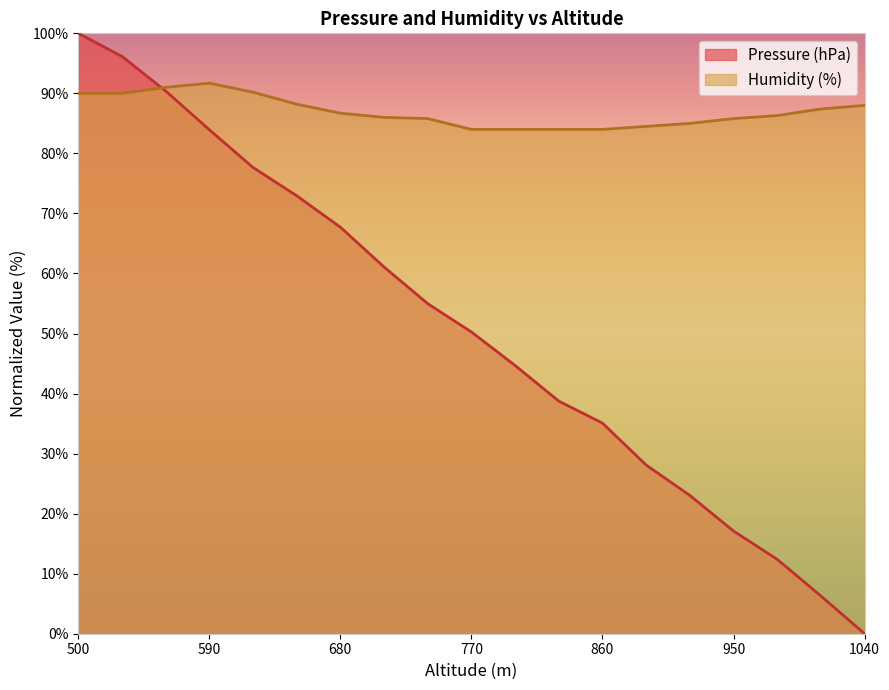

Reading left to right, transcribe all the data shown in this chart.

Pressure (hPa): 100.0	96.2	90.4	83.9	77.7	72.9	67.7	61.1	55.0	50.3	44.7	38.7	35.1	28.1	23.0	17.1	12.4	6.3	0.0
Humidity (%): 90.0	90.0	91.0	91.7	90.2	88.2	86.7	86.0	85.8	84.0	84.0	84.0	84.0	84.5	85.0	85.8	86.3	87.4	88.0